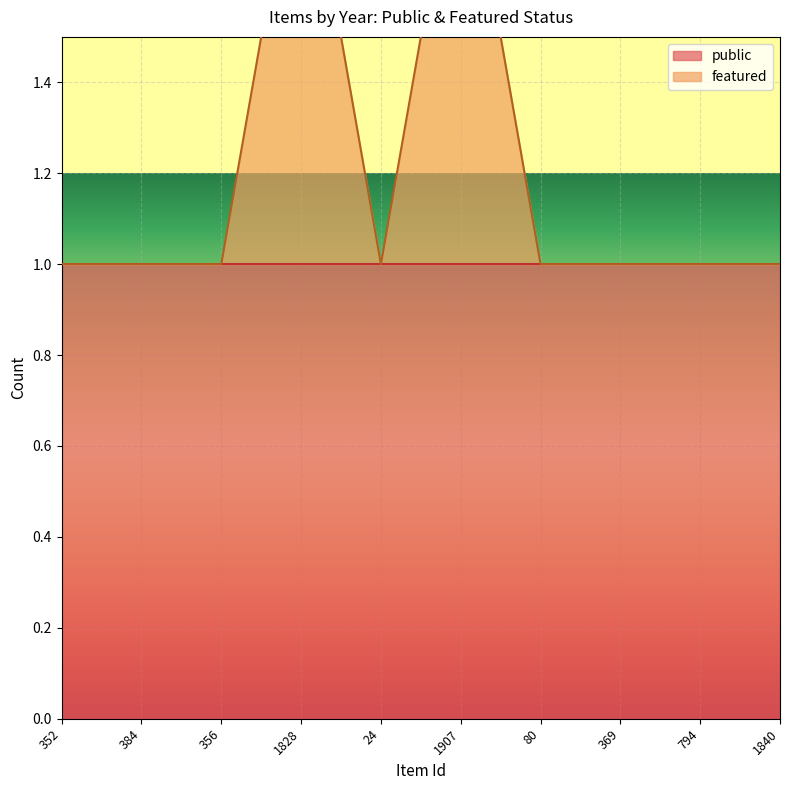

Count the values in the range 1 to 2.

10